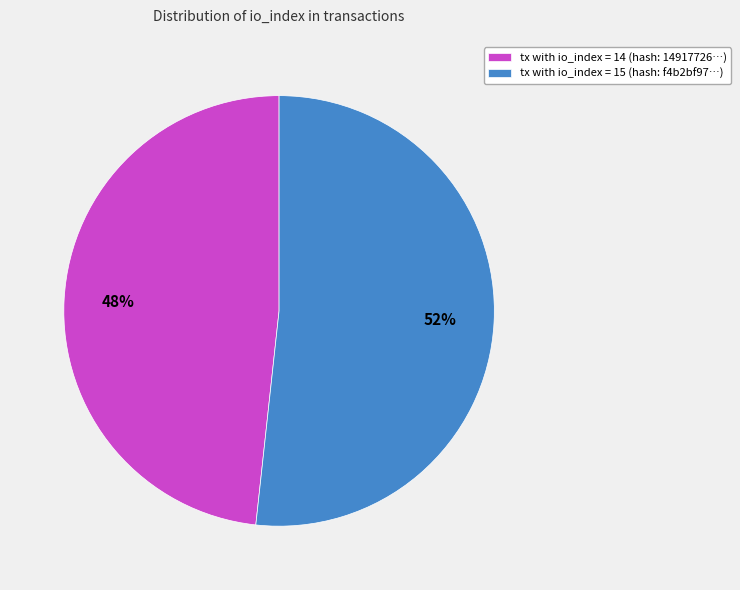

Count the number of slices in the pie.

2